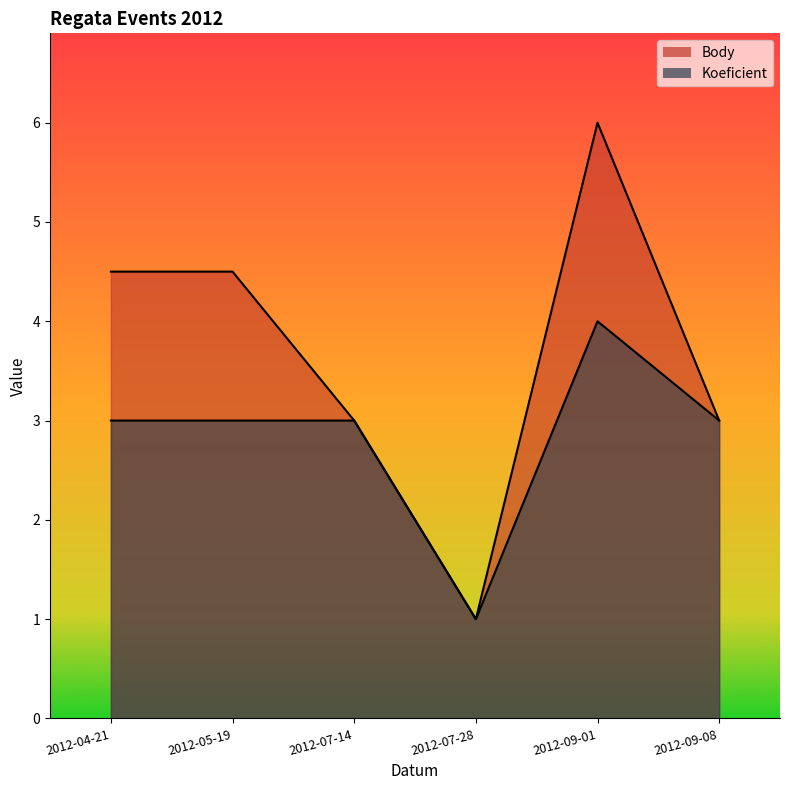

What is the value of the Koeficient point at the 6th from the left?

3.0